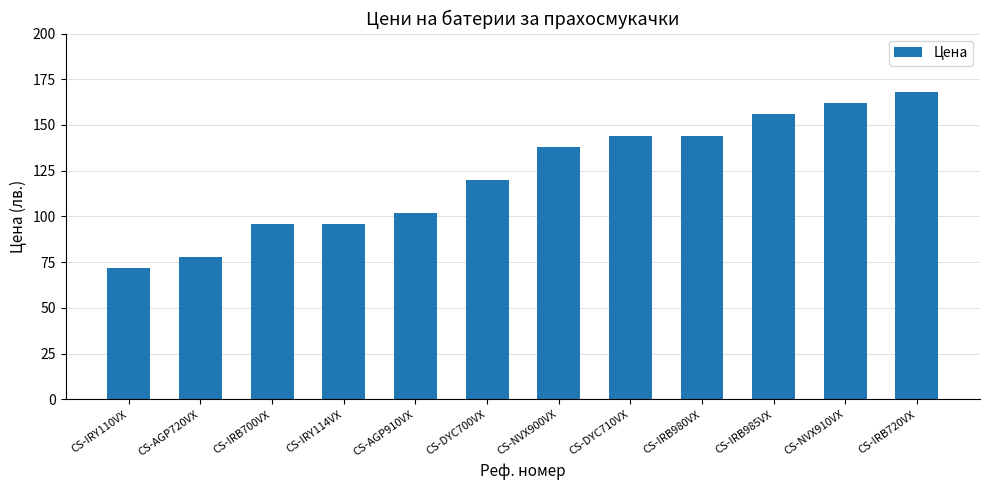

Is it true that the value at CS-DYC700VX is 120?

True